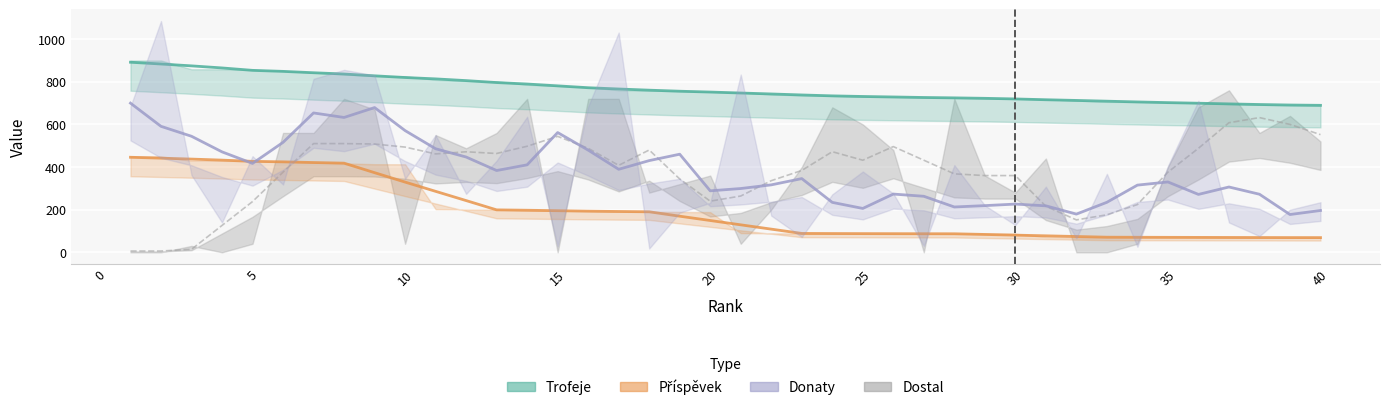

How many lines are shown in the chart?

2